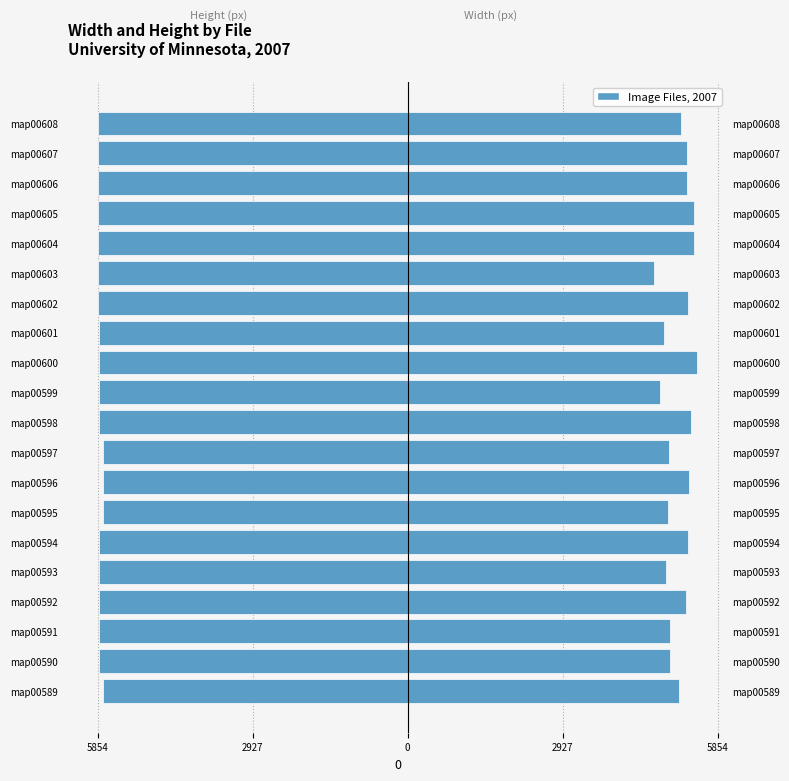

What is the lowest value of the Width series?

4657